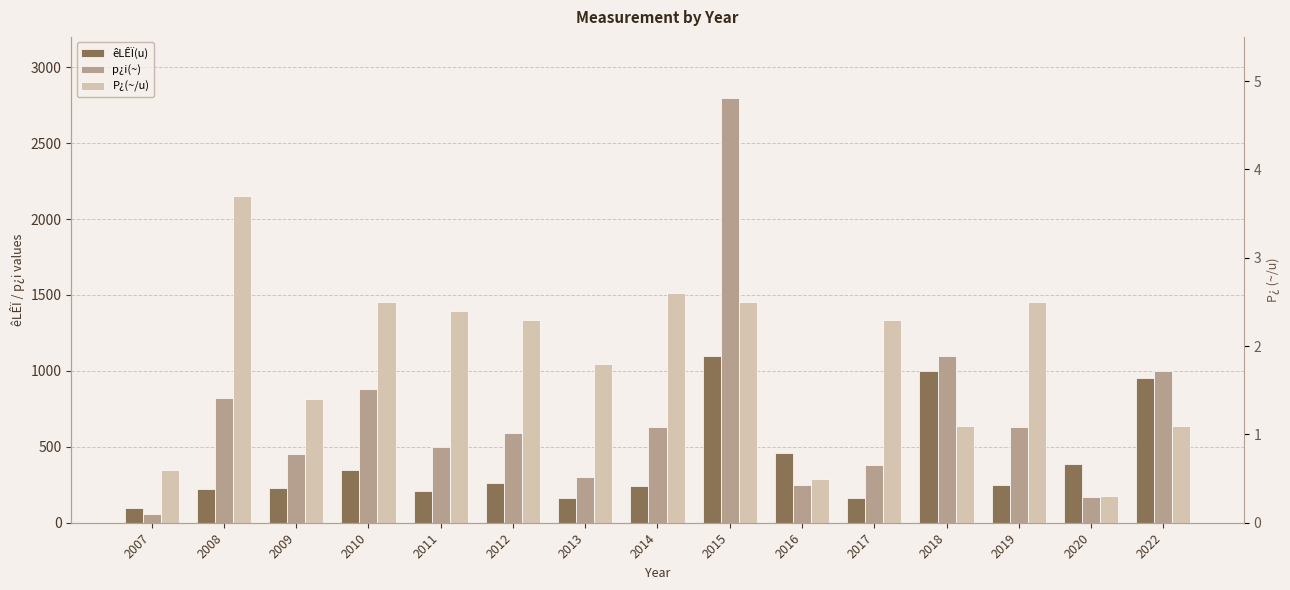

True or false: p¿i(~) has a value of 928.7 at 2012.

False